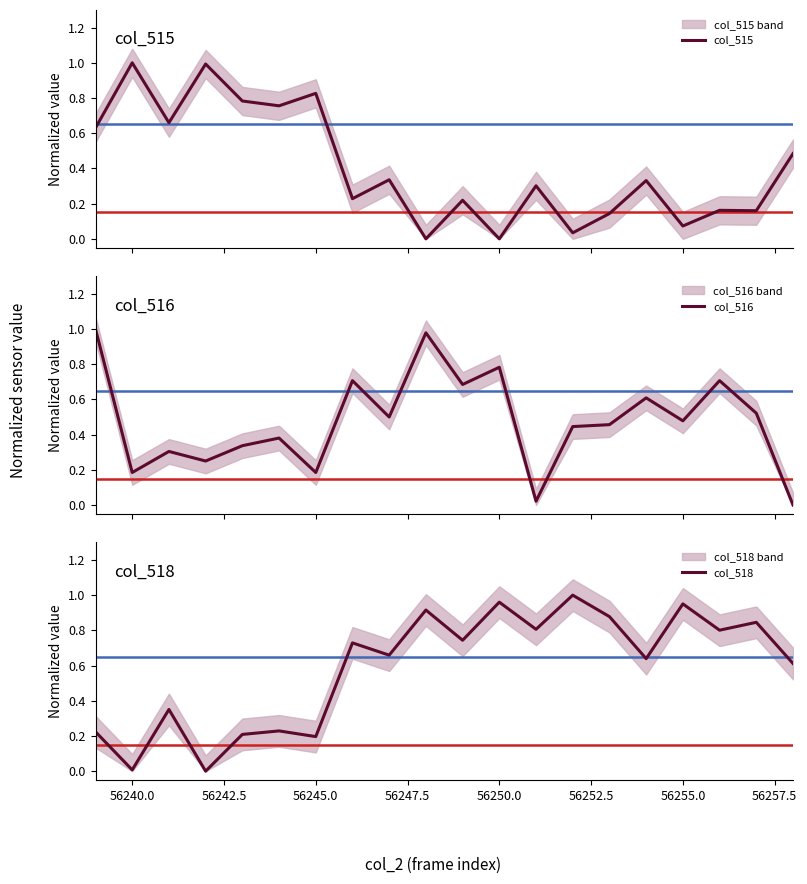

What is the highest value of the col_515 series?

1.0